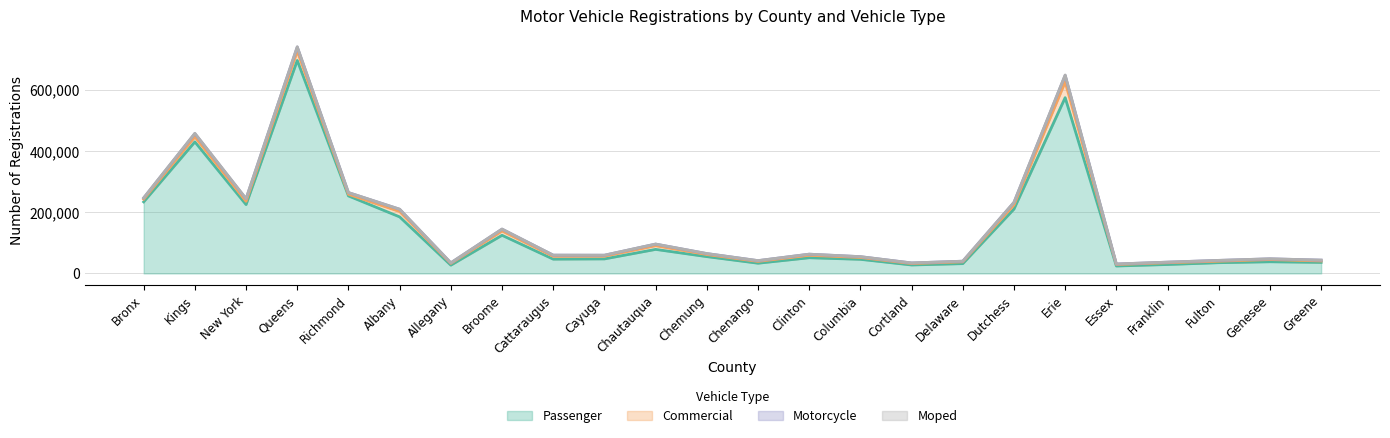

At which label does Commercial reach its minimum?

Greene